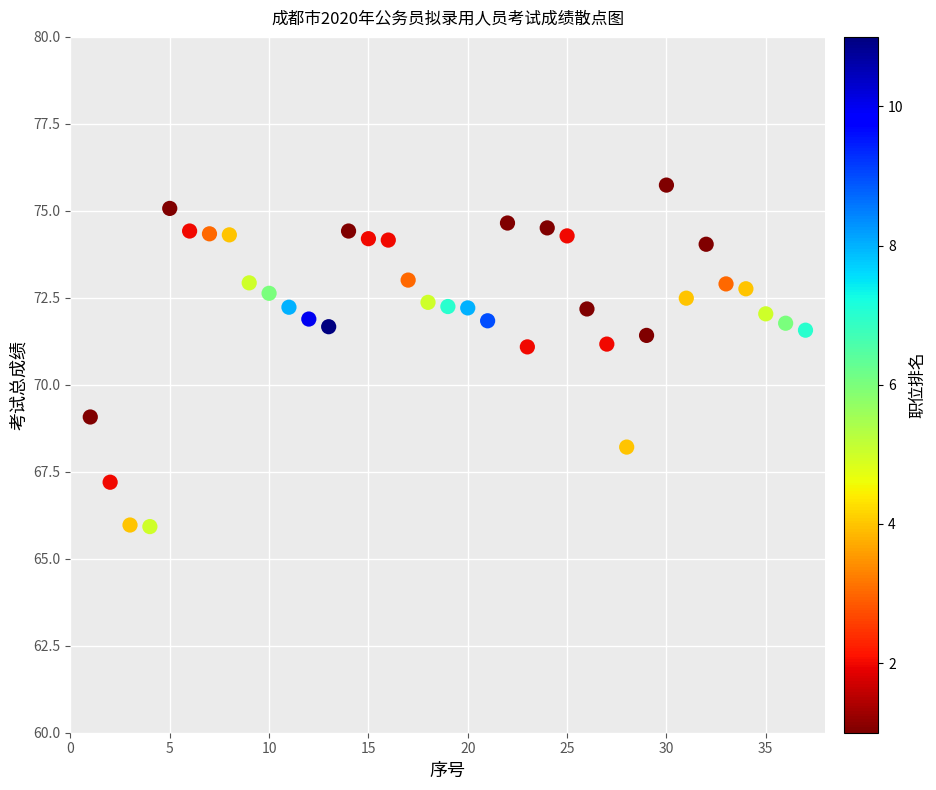

What is the range of Y values (max minus min)?

9.8